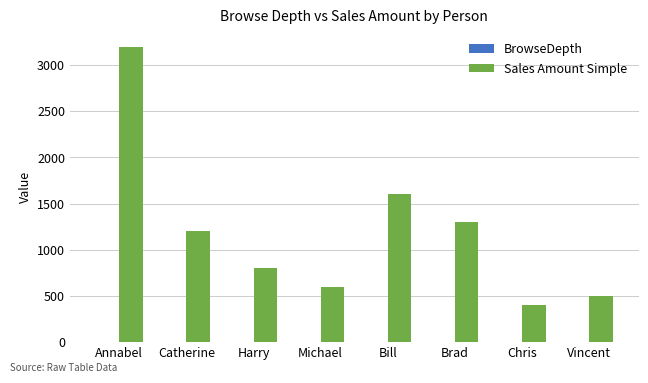

The Sales Amount Simple series shows 1300 at Brad. True or false?

True